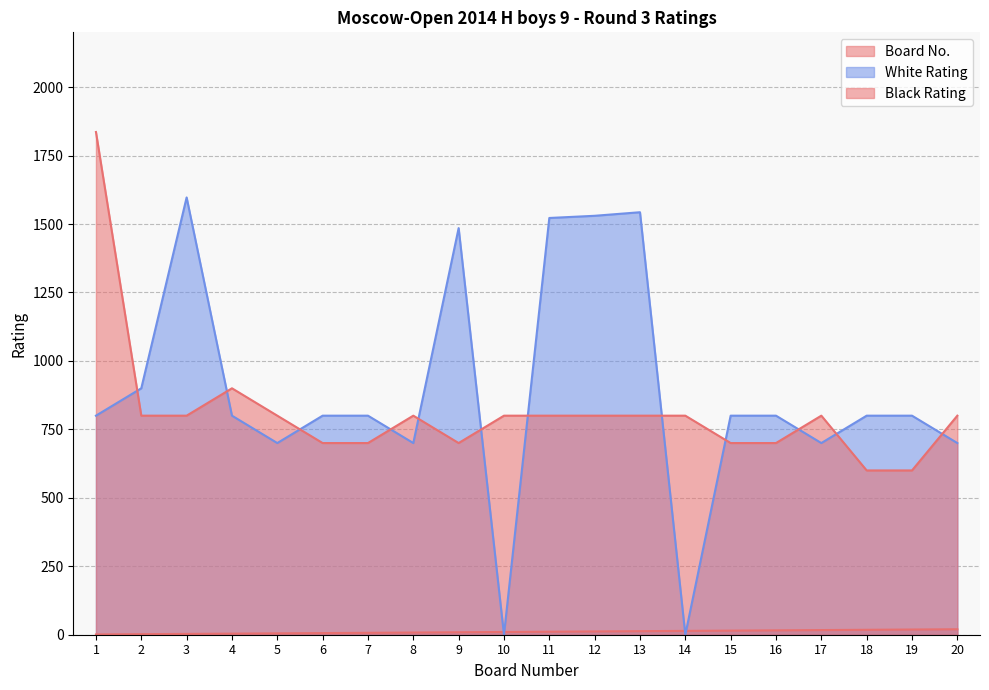

Which has a higher value, 13 or 2?

13